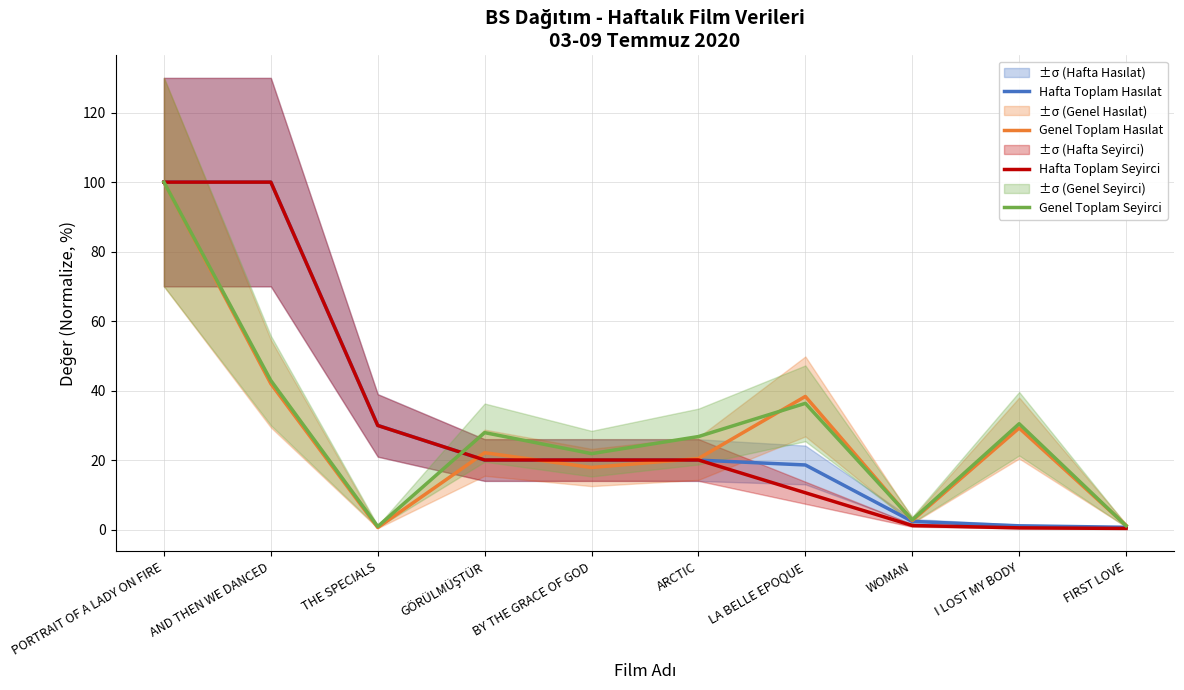

At how many categories does at least one series exceed 14?

8